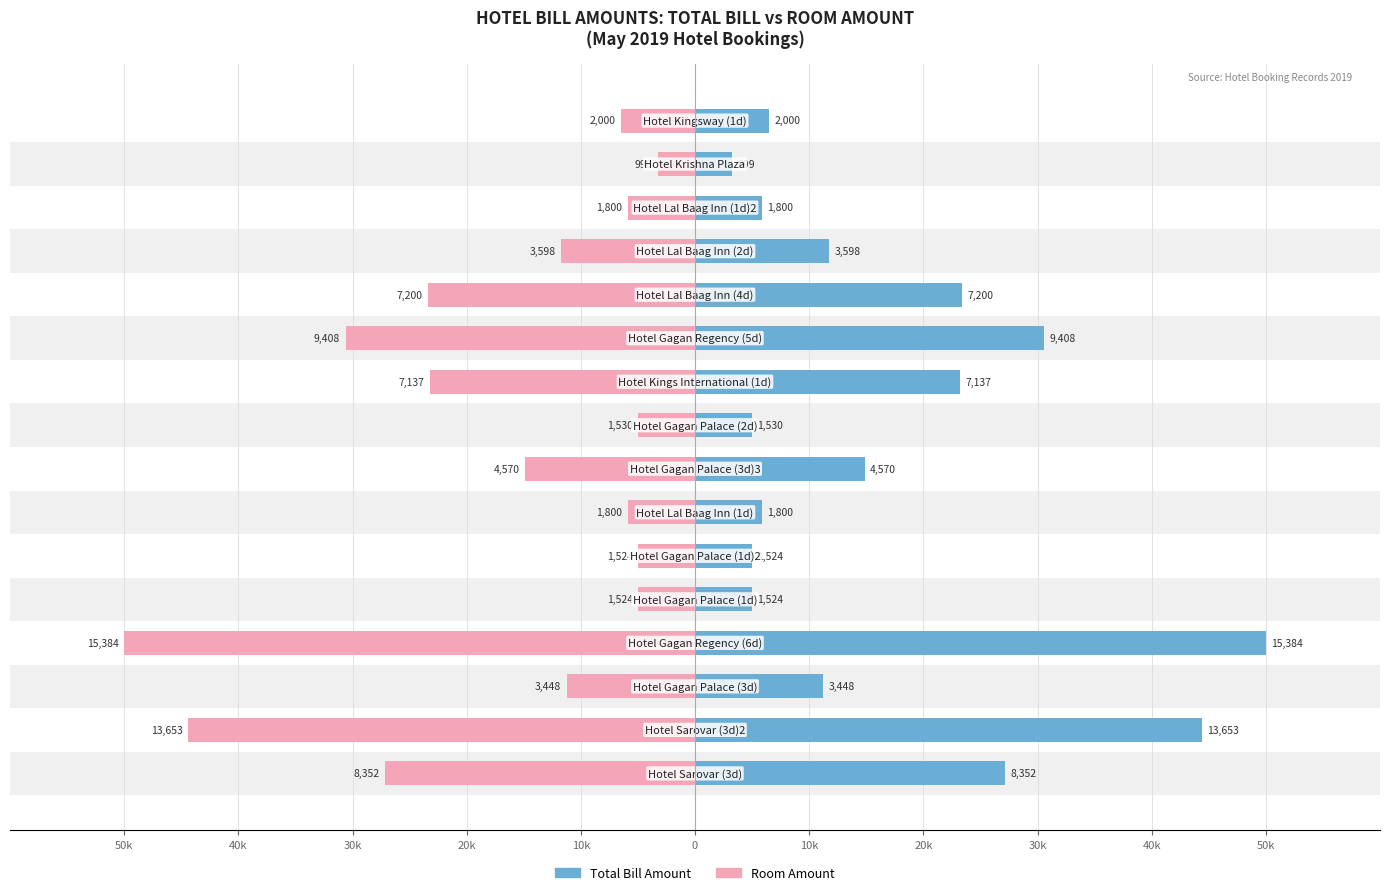

How many groups of bars are there?

16